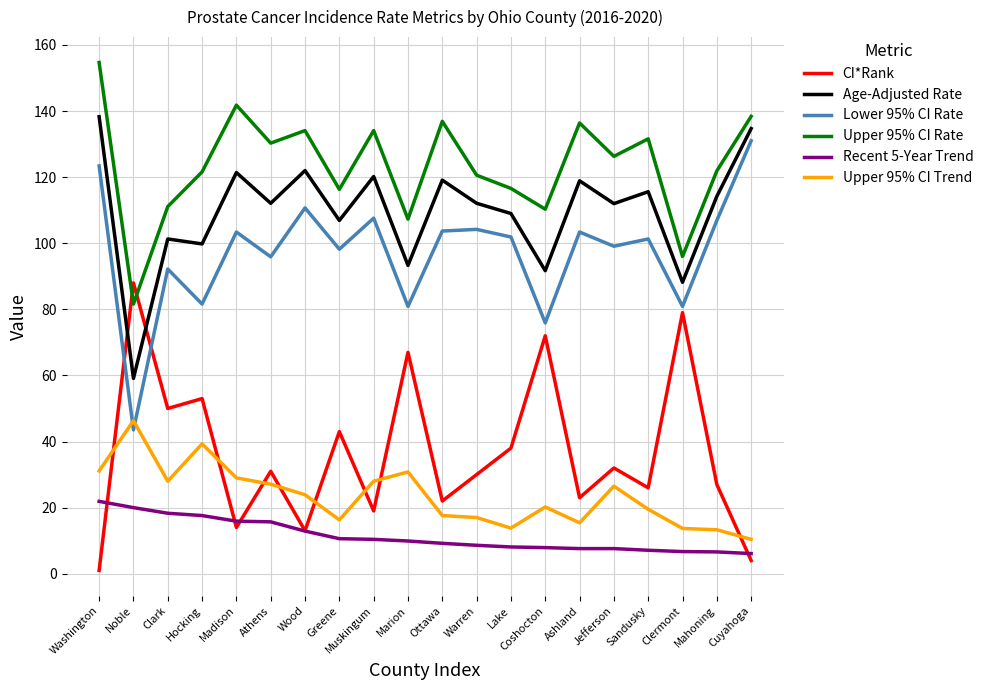

What is the total value across all series at Wood?

416.6